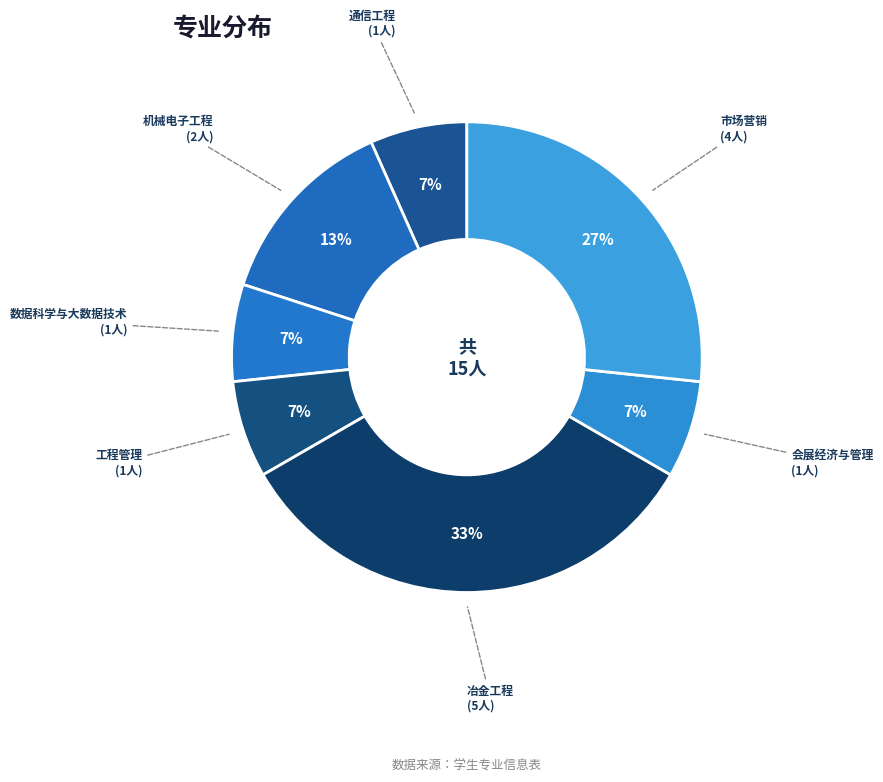

Is the sum of 会展经济与管理 and 数据科学与大数据技术 greater than half?

No